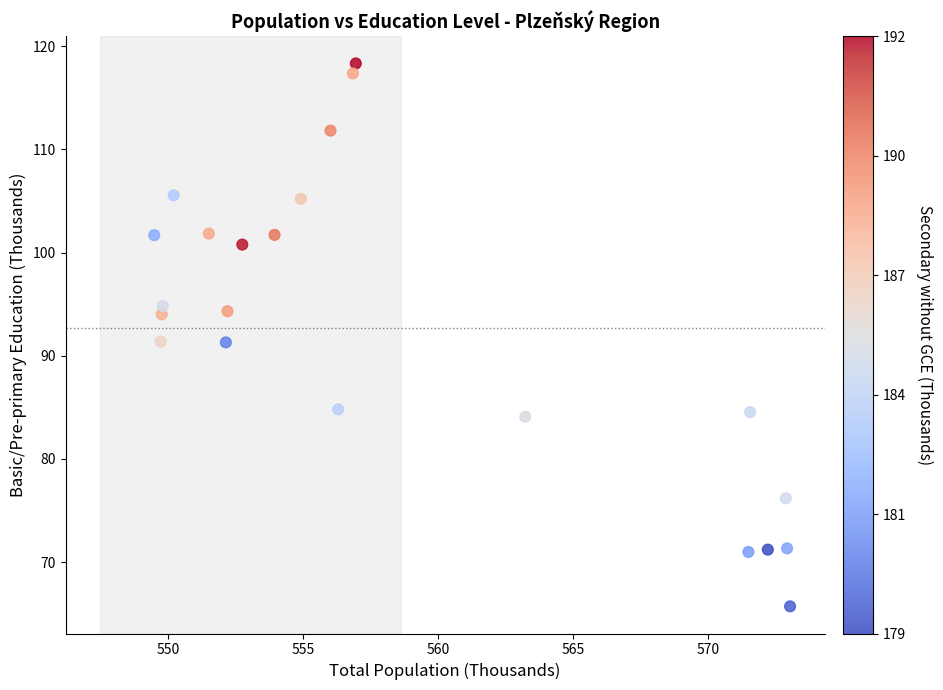

What is the range of X values (max minus min)?

23.5